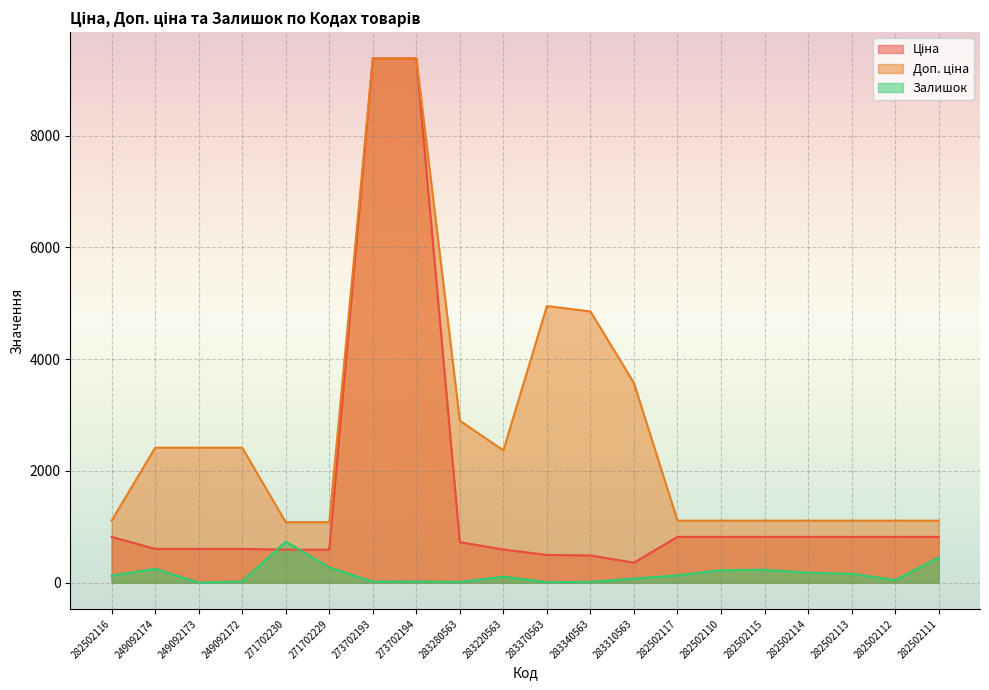

At 283310563, list the series in order from smallest to largest.

Залишок, Ціна, Доп. ціна